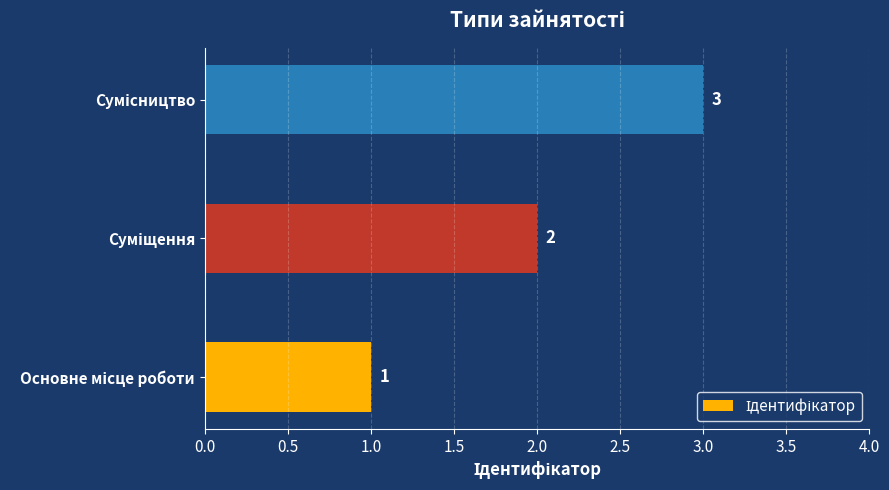

What is the maximum value shown in the chart?

3